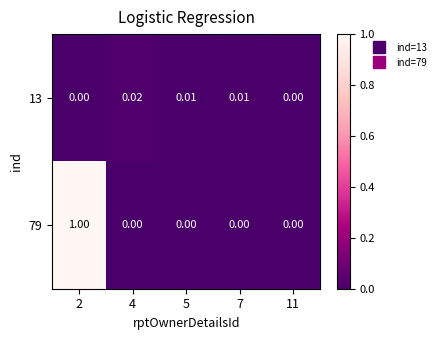

Which series changed the most between 7 and 11?

13